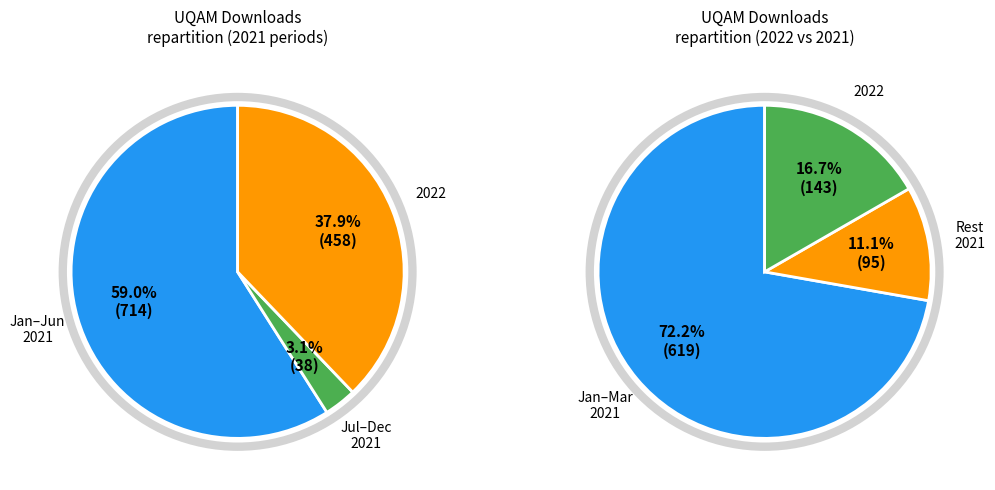

Does 2021-04 represent more than half of the total?

No